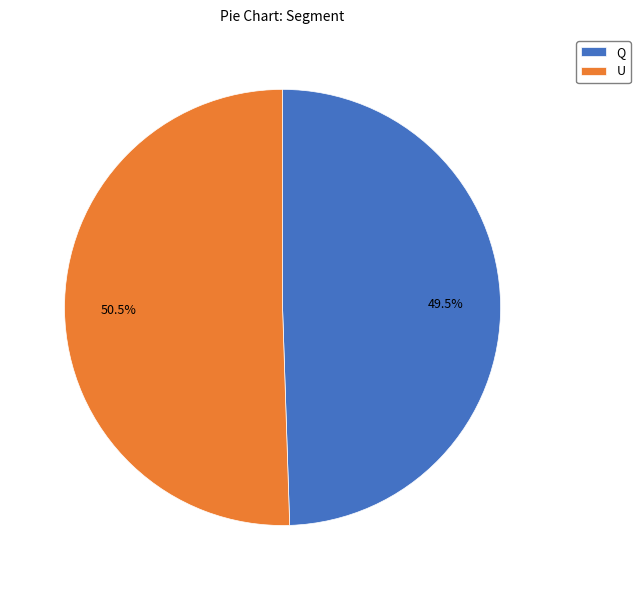

To the nearest percent, what is the difference between the largest and smallest slice percentages?

1%